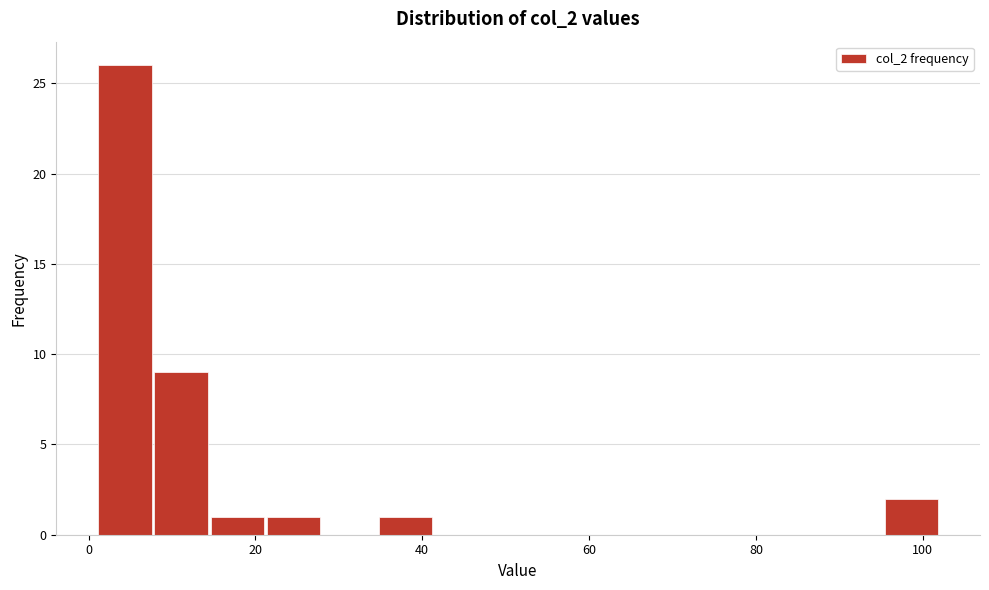

Around what value on the x-axis is the tallest bar? Give the approximate position of its centre, as read against the axis.

4